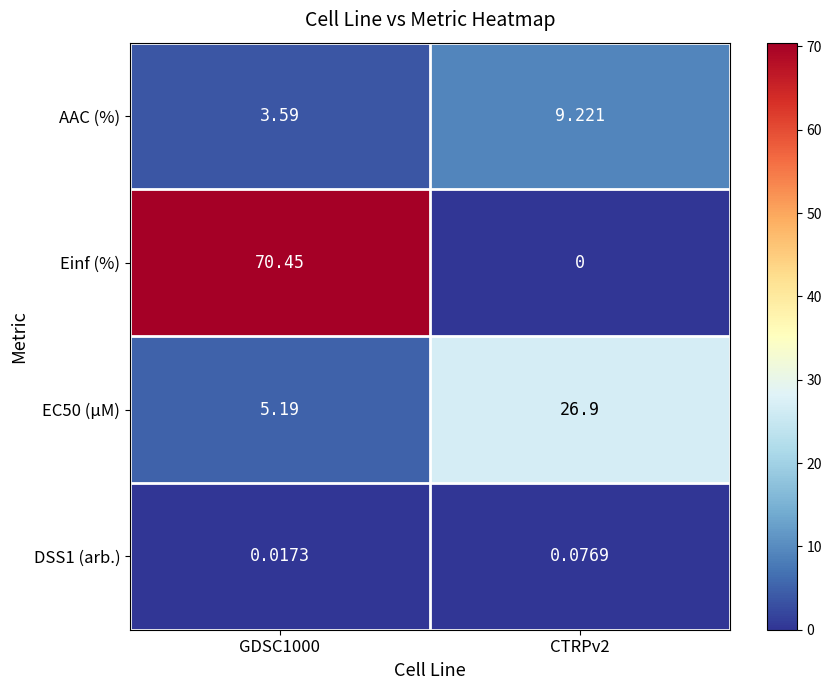

Is the value of AAC (%) at CTRPv2 greater than the value of EC50 (µM) at CTRPv2?

No